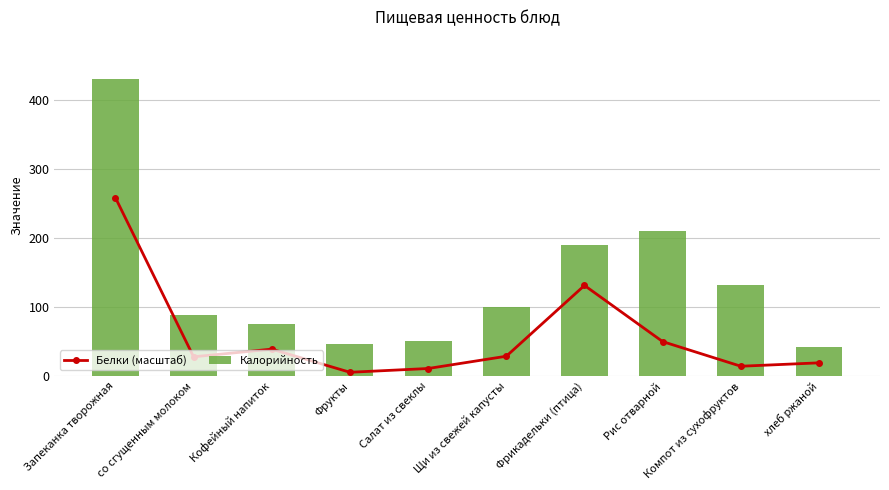

How many values in the Калорийность series exceed 99?

5